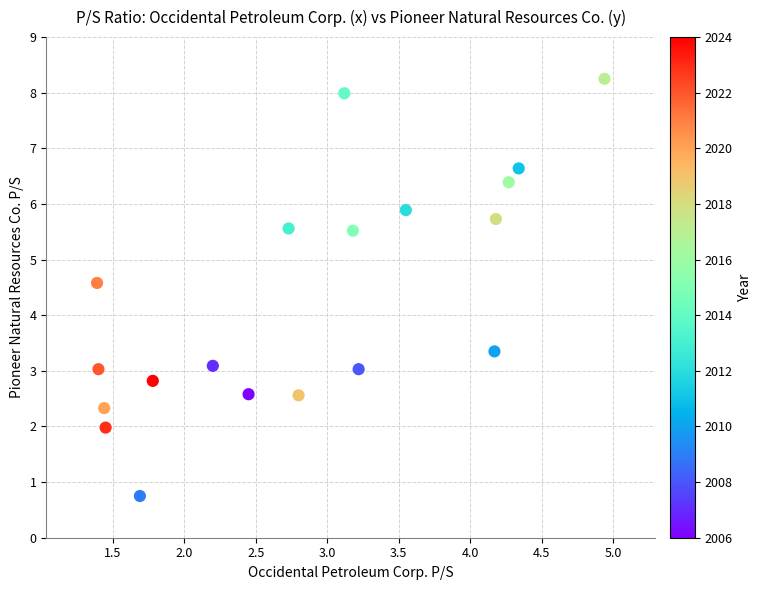

What is the range of Y values (max minus min)?

7.5